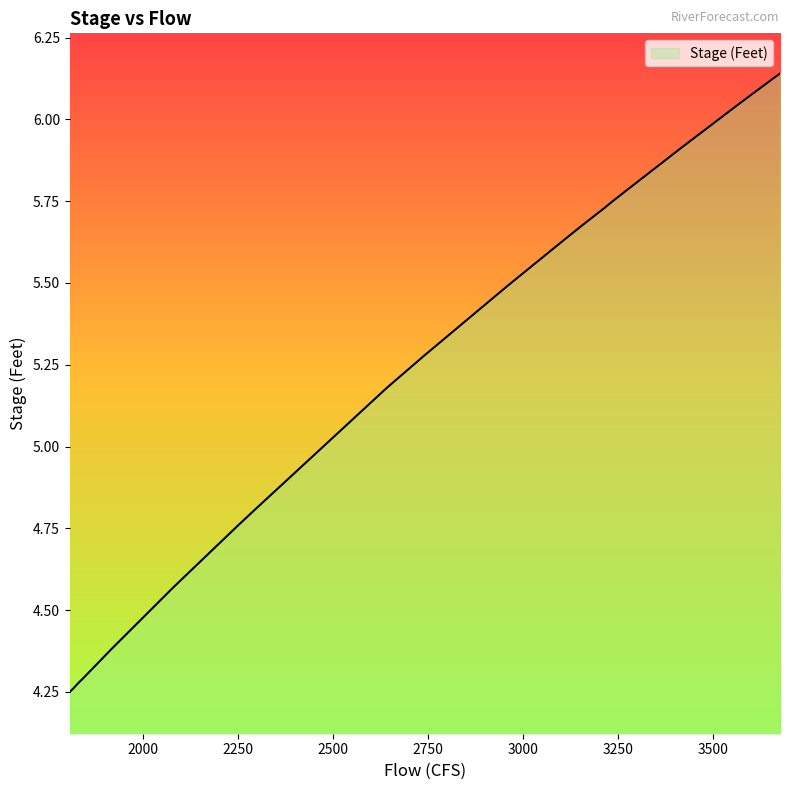

What is the sum of the values at 3160 and 1824?

9.9